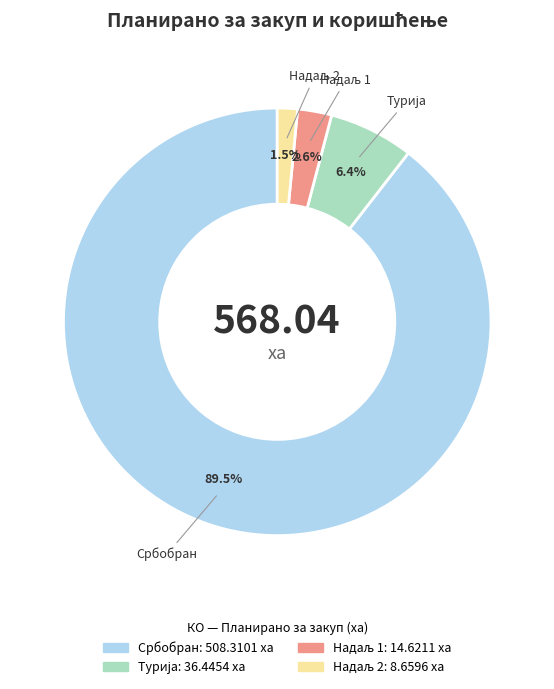

How many segments does this pie chart have?

4